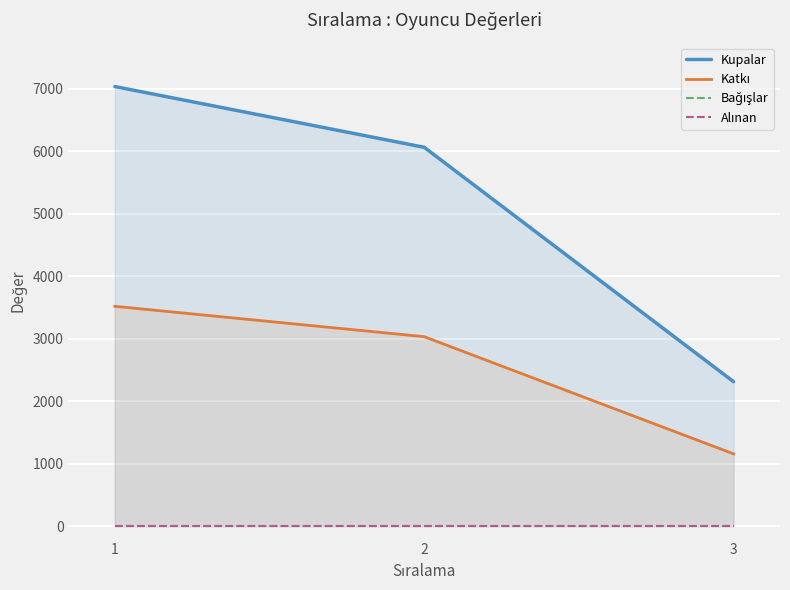

How many values in the Katkı series are below 3030?

1